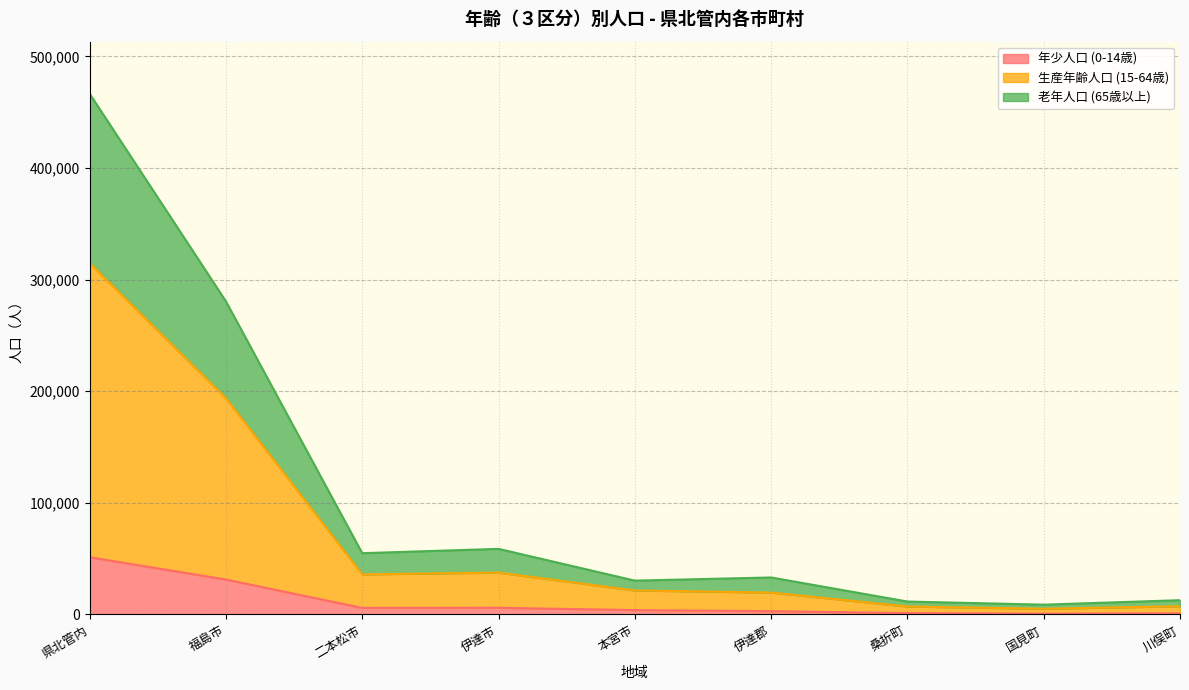

Count the number of data series in this chart.

3